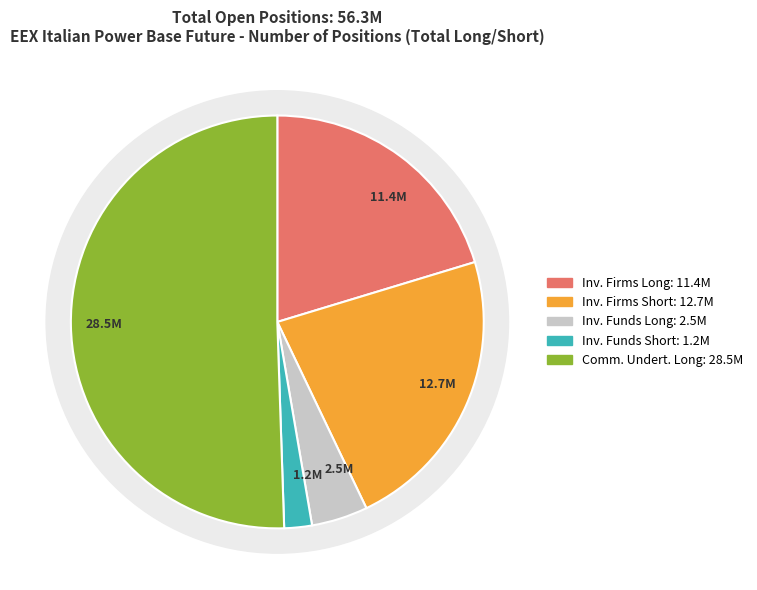

Do Investment Funds (Long) and Investment Funds (Short) together represent more than half of the pie?

No